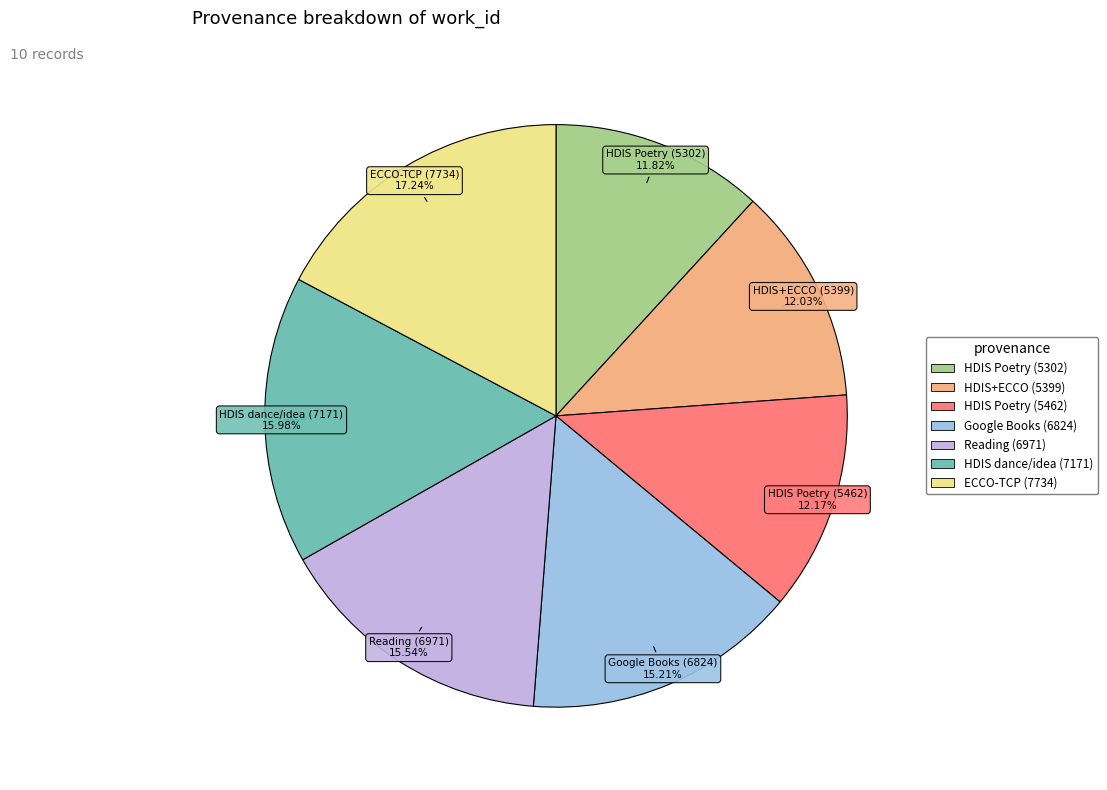

Does any single category account for the majority?

No